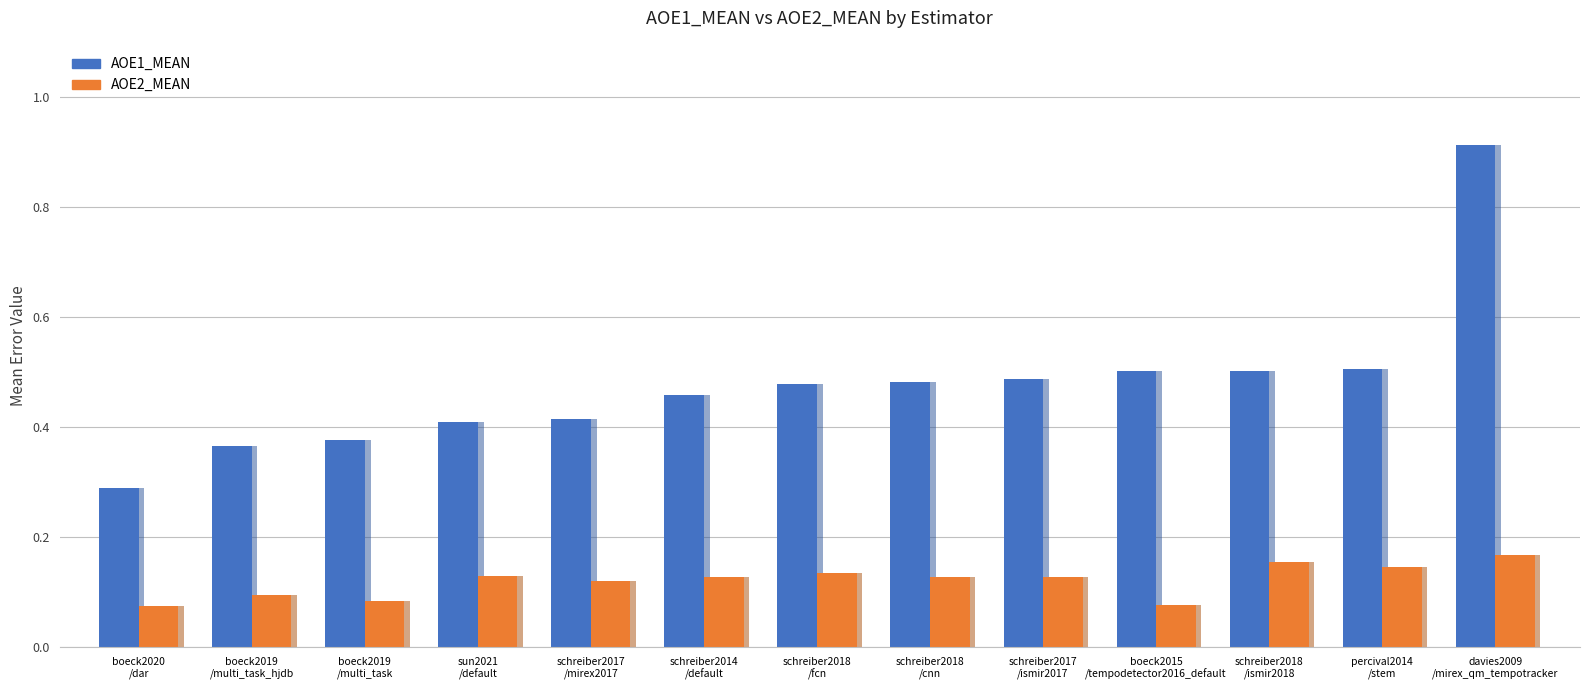

Where is AOE2_MEAN nearest to the value 0?

boeck2020
/dar